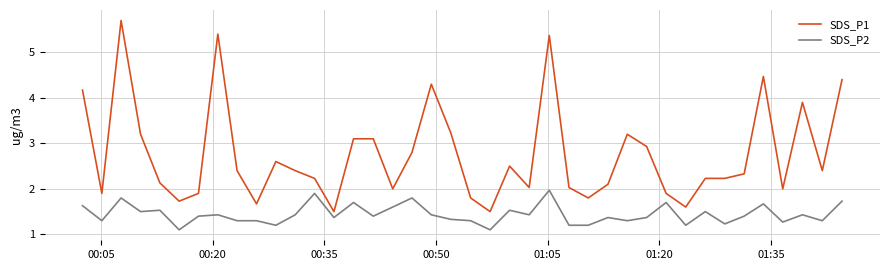

True or false: SDS_P2 and SDS_P1 cross at least once.

False